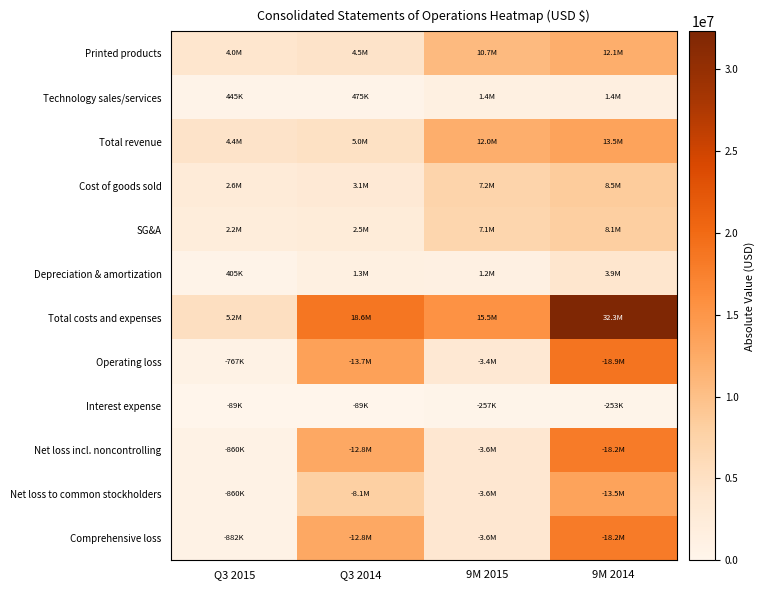

What is the total value across all series at 9M 2015?

69328982